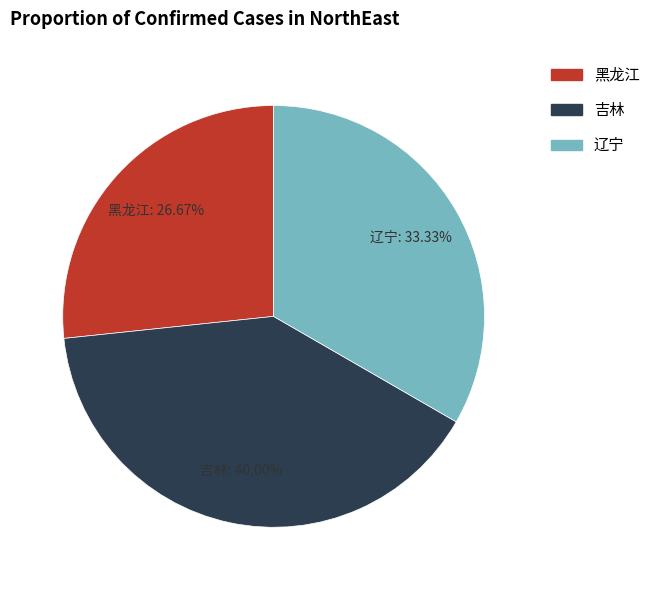

Between 辽宁 and 吉林, which is larger?

吉林